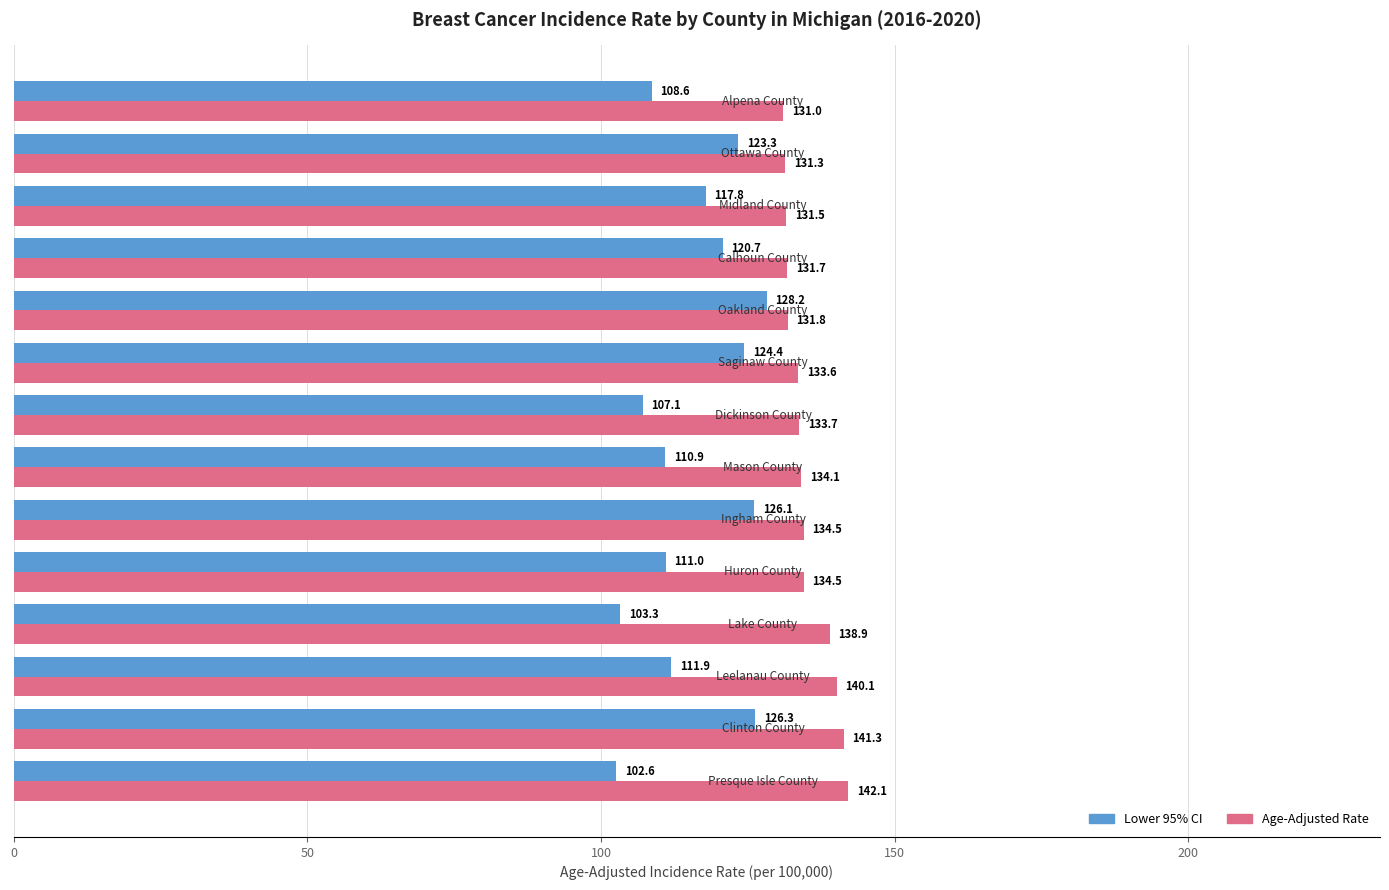

What are all the series names shown in the legend?

Lower 95% CI, Age-Adjusted Rate